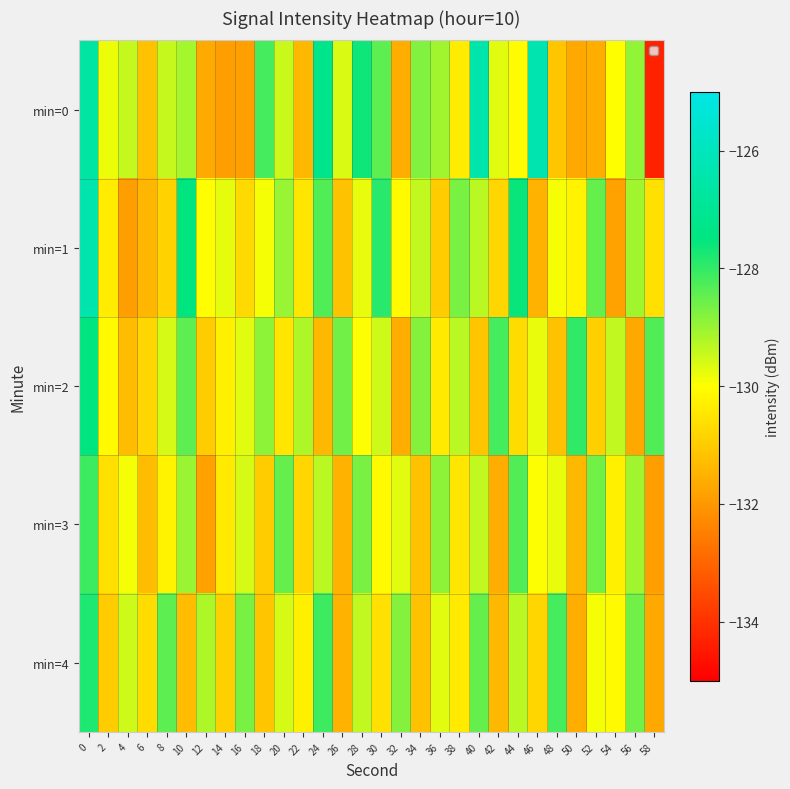

Reading left to right, extract all data points from this chart.

min=0: 0=-126.7	2=-129.8	4=-129.4	6=-131.2	8=-129.4	10=-129.1	12=-131.6	14=-131.9	16=-131.9	18=-128.2	20=-129.5	22=-131.4	24=-127.2	26=-129.6	28=-127.6	30=-128.4	32=-131.6	34=-128.8	36=-129.1	38=-130.4	40=-126.4	42=-129.7	44=-130.1	46=-126.3	48=-131.1	50=-131.7	52=-131.6	54=-130.0	56=-128.9	58=-134.3
min=1: 0=-126.4	2=-130.4	4=-131.9	6=-131.4	8=-130.9	10=-127.5	12=-130.0	14=-129.7	16=-130.7	18=-129.9	20=-129.0	22=-130.5	24=-128.3	26=-131.2	28=-129.8	30=-127.9	32=-130.1	34=-129.4	36=-131.0	38=-128.7	40=-129.3	42=-130.8	44=-127.6	46=-131.5	48=-129.9	50=-130.2	52=-128.5	54=-131.8	56=-129.1	58=-130.6
min=2: 0=-127.5	2=-130.1	4=-131.3	6=-130.8	8=-129.6	10=-128.4	12=-131.0	14=-130.3	16=-129.7	18=-128.9	20=-130.5	22=-129.2	24=-131.4	26=-128.6	28=-130.0	30=-129.5	32=-131.6	34=-128.8	36=-130.4	38=-129.3	40=-131.1	42=-128.2	44=-130.7	46=-129.8	48=-131.2	50=-128.0	52=-130.9	54=-129.4	56=-131.7	58=-128.3
min=3: 0=-128.1	2=-130.6	4=-129.9	6=-131.3	8=-130.2	10=-129.0	12=-131.8	14=-130.4	16=-129.6	18=-131.0	20=-128.5	22=-130.8	24=-129.3	26=-131.5	28=-128.7	30=-130.1	32=-129.7	34=-131.2	36=-128.9	38=-130.5	40=-129.4	42=-131.6	44=-128.3	46=-130.0	48=-129.8	50=-131.4	52=-128.6	54=-130.3	56=-129.1	58=-131.9
min=4: 0=-127.8	2=-131.0	4=-129.5	6=-130.7	8=-128.4	10=-131.3	12=-129.2	14=-130.9	16=-128.7	18=-131.1	20=-129.6	22=-130.3	24=-128.1	26=-131.5	28=-129.4	30=-130.6	32=-128.8	34=-131.2	36=-129.7	38=-130.4	40=-128.5	42=-131.4	44=-129.3	46=-130.8	48=-128.2	50=-131.6	52=-129.9	54=-130.1	56=-128.6	58=-131.7